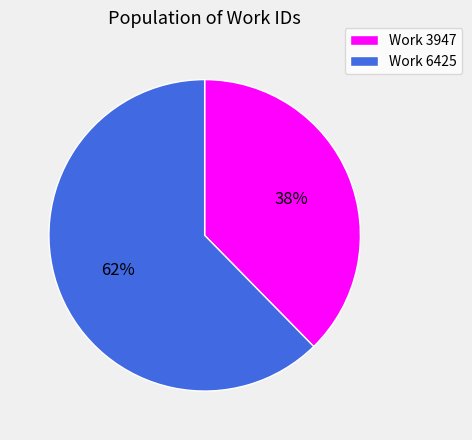

To the nearest percent, what portion does Work 6425 represent?

62%